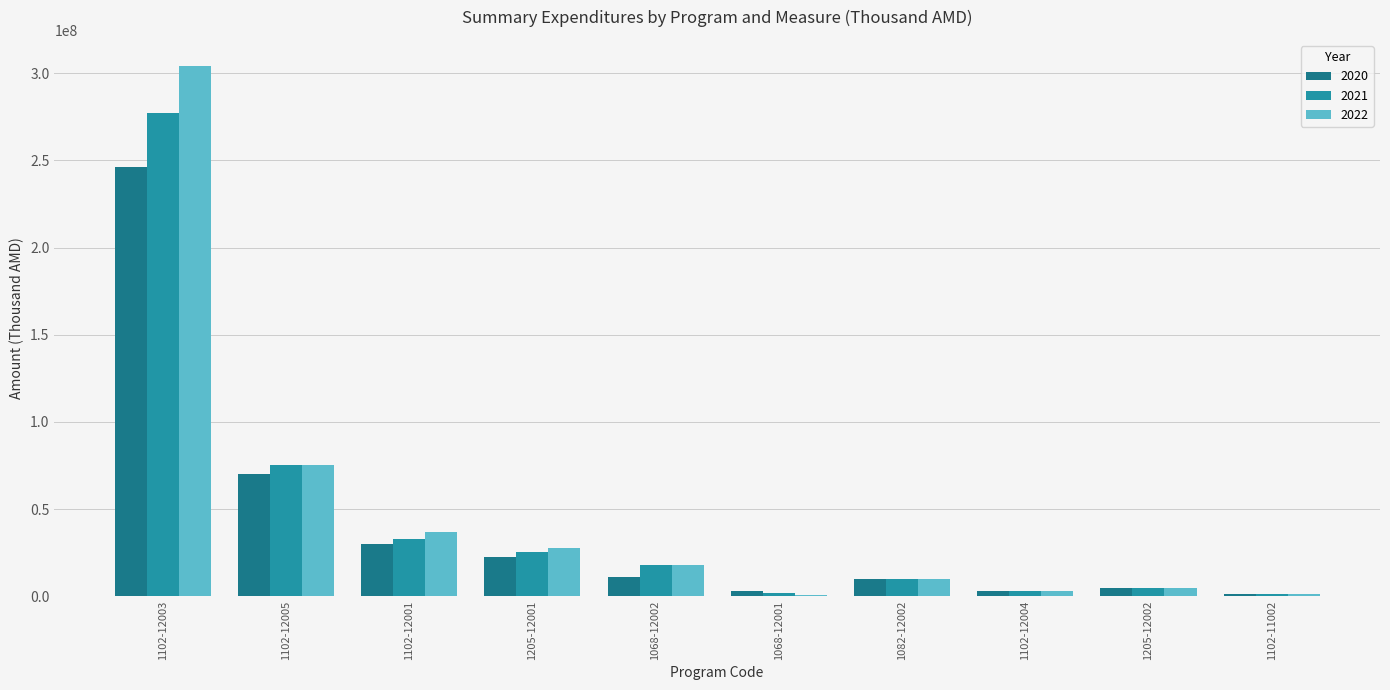

Is the value of 2022 at 1068-12001 greater than the value of 2020 at 1082-12002?

No